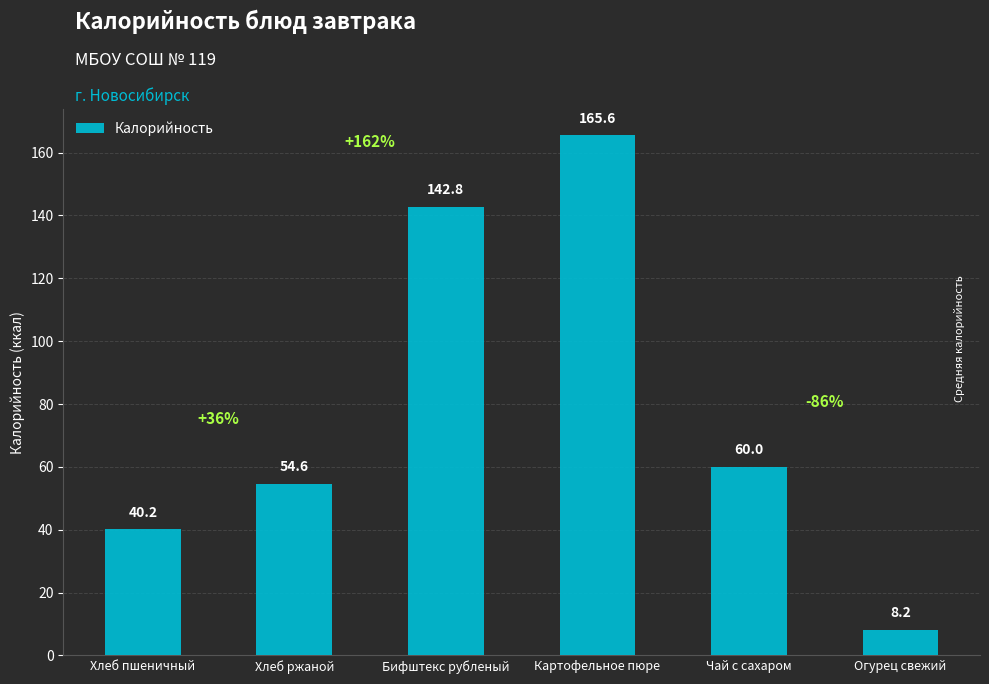

Reading right to left, transcribe all the data shown in this chart.

8.2	60.0	165.6	142.8	54.6	40.2